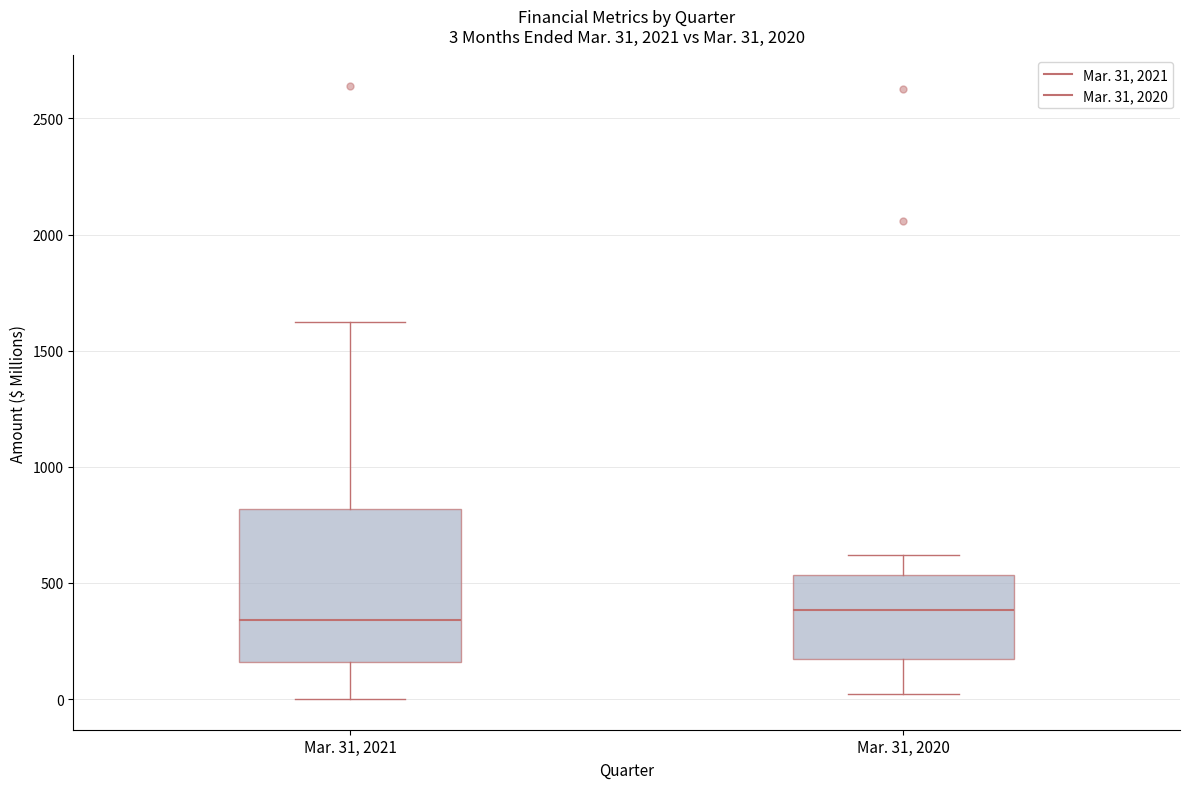

Which box is the tallest, from its lower edge to its upper edge?

Mar. 31, 2021